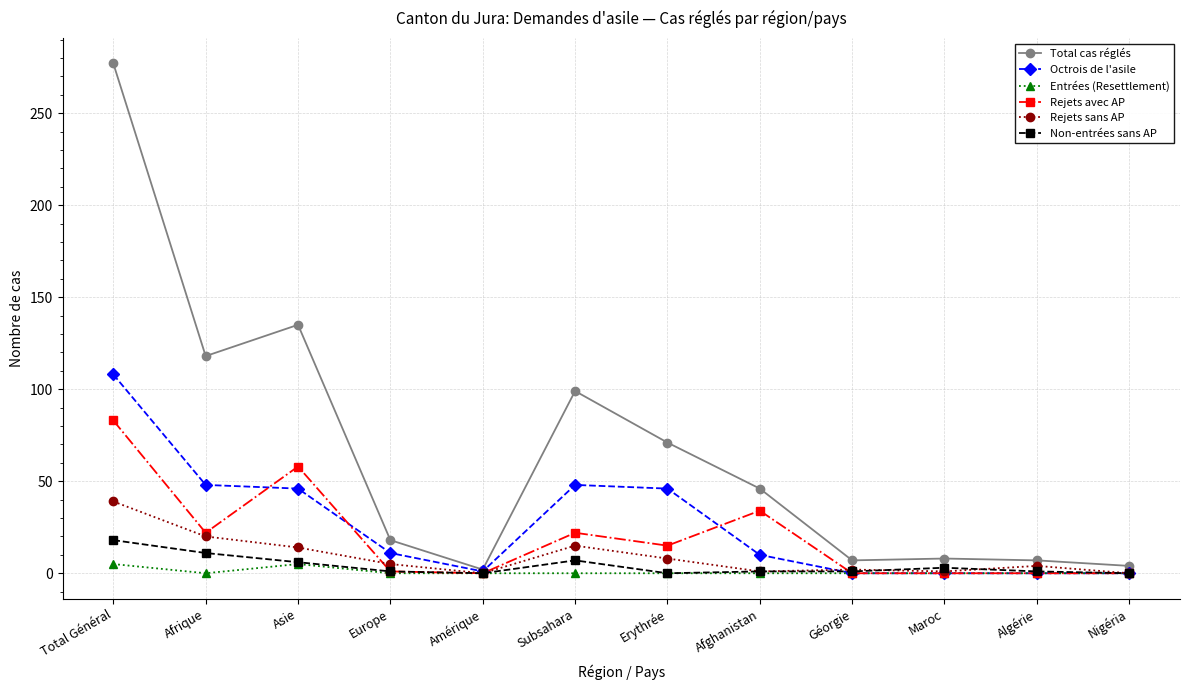

Which series has the largest total across all categories?

Total cas réglés